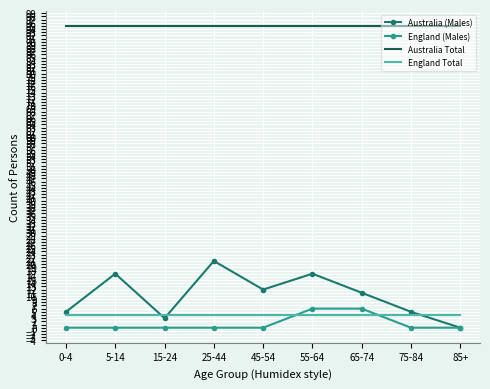

Is the value of England (Males) at 0-4 greater than the value of Australia Total at 55-64?

No